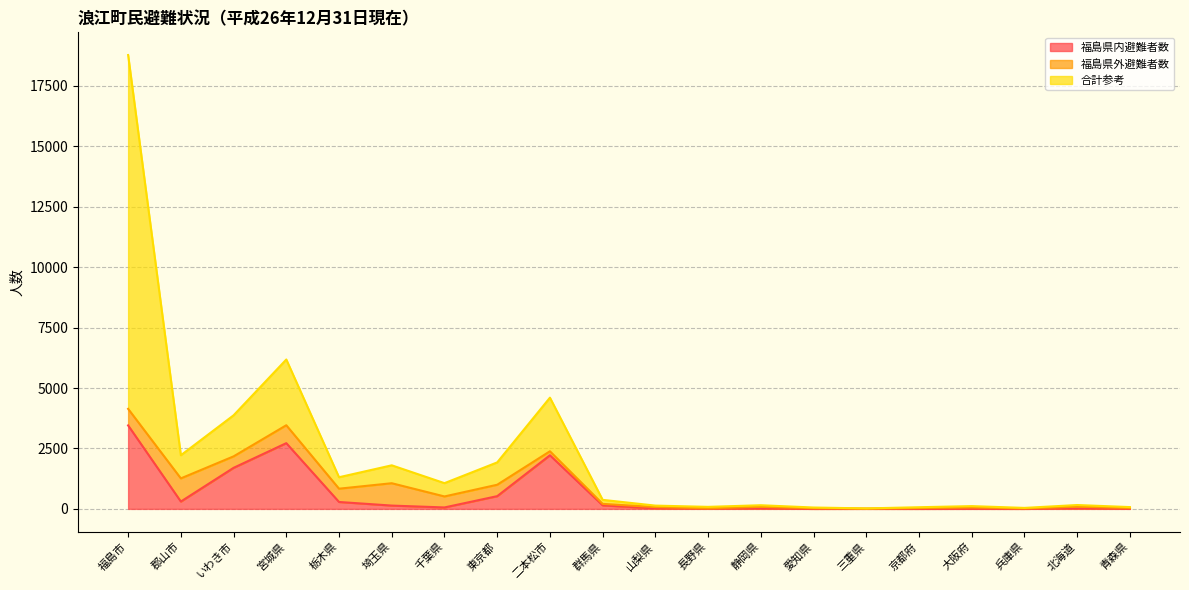

What is the total value across all series at 青森県?

75